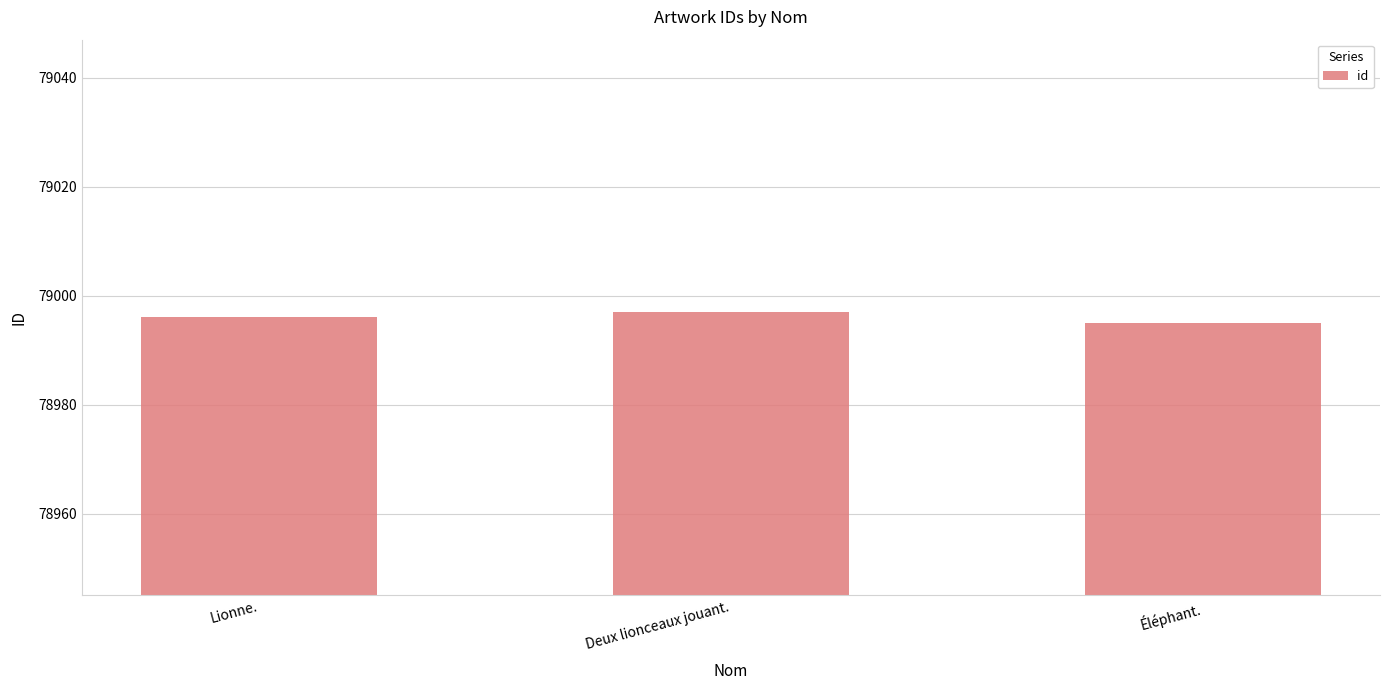

What is the ratio of the value at Éléphant. to the value at Lionne.?

1.0